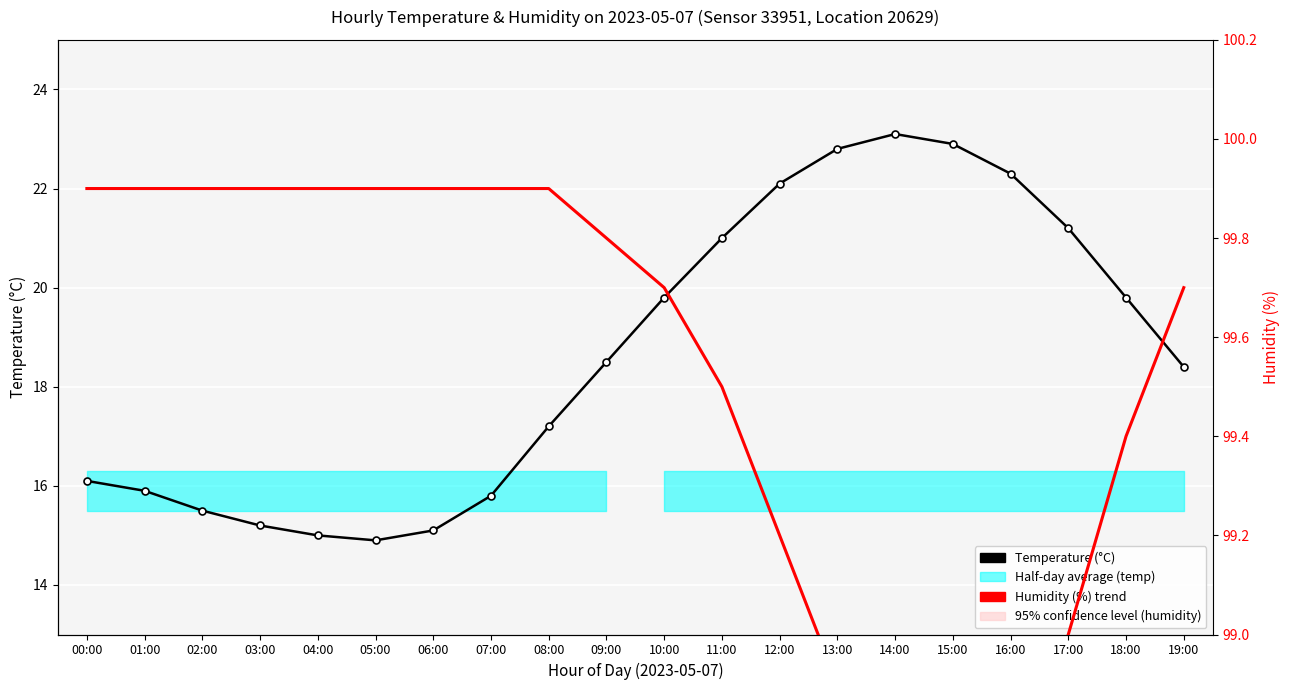

How many data points does each series have?

20